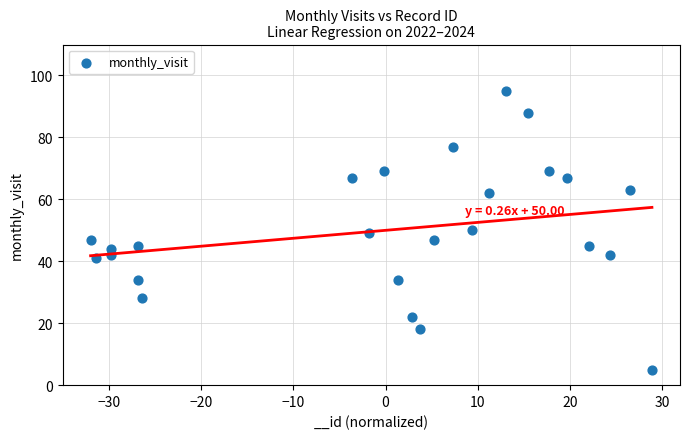

What is the range of Y values (max minus min)?

90